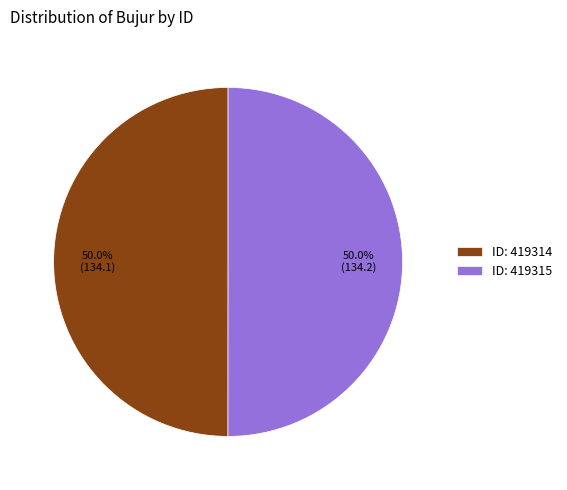

What portion of the pie excludes ID: 419315?

50.0%